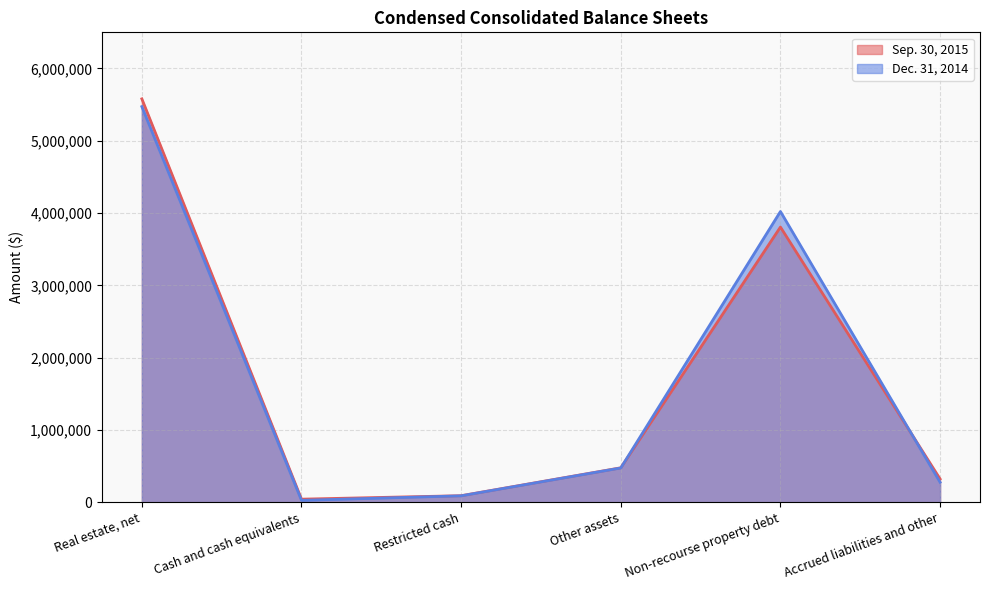

Between which two adjacent categories do Dec. 31, 2014 and Sep. 30, 2015 first intersect?

Other assets and Non-recourse property debt